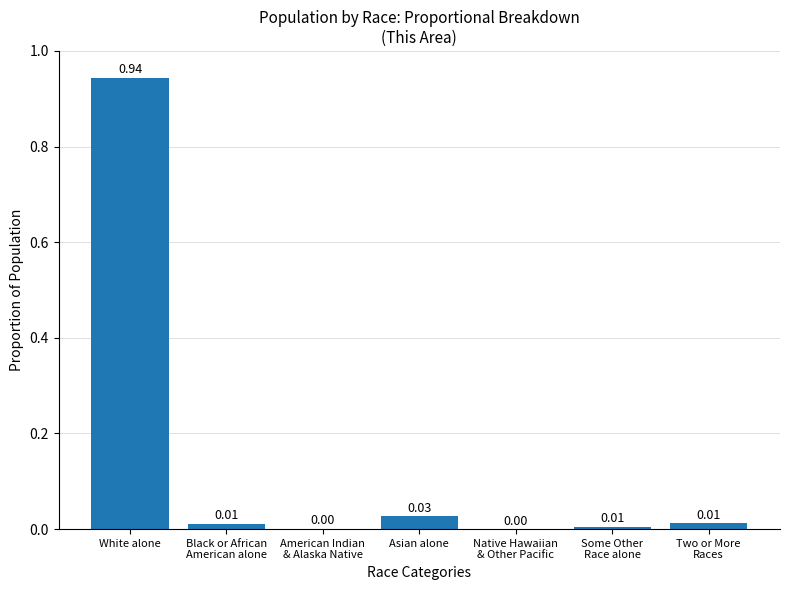

Which label corresponds to the largest value in the chart?

White alone